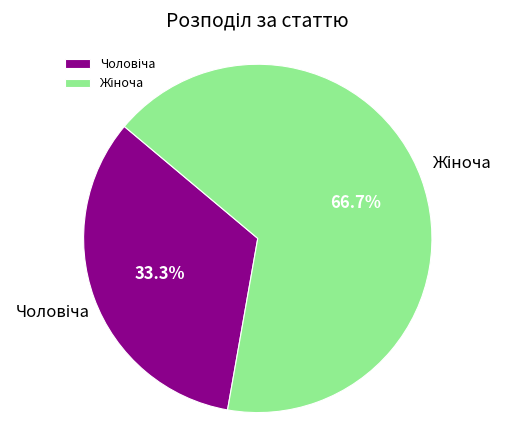

Does any single category account for the majority?

Yes